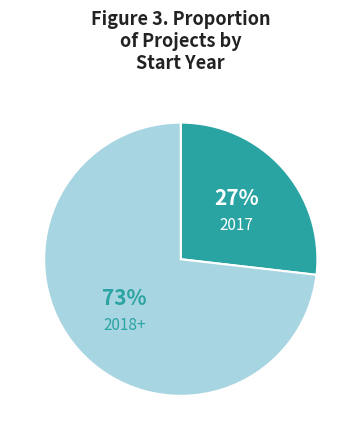

Is there a majority slice in this chart?

Yes